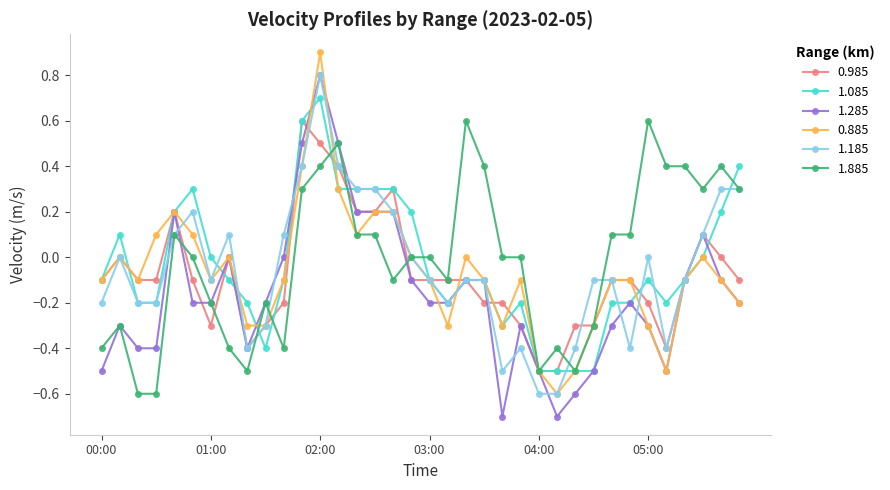

How many lines are shown in the chart?

6